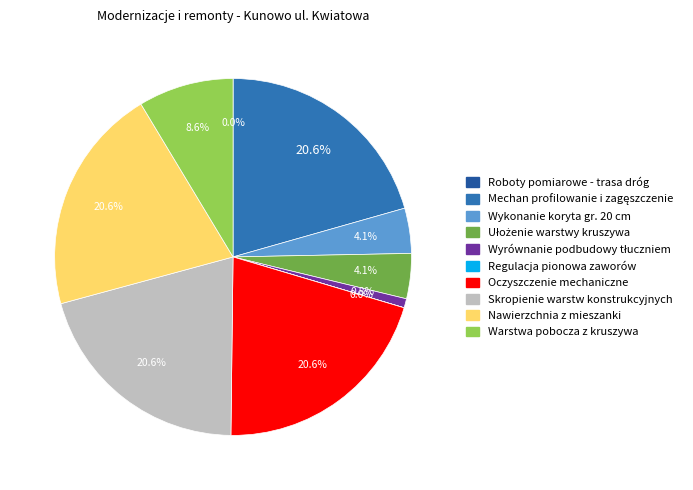

To the nearest percent, what is the difference between the Ułożenie warstwy kruszywa and Skropienie warstw konstrukcyjnych slice percentages?

16%